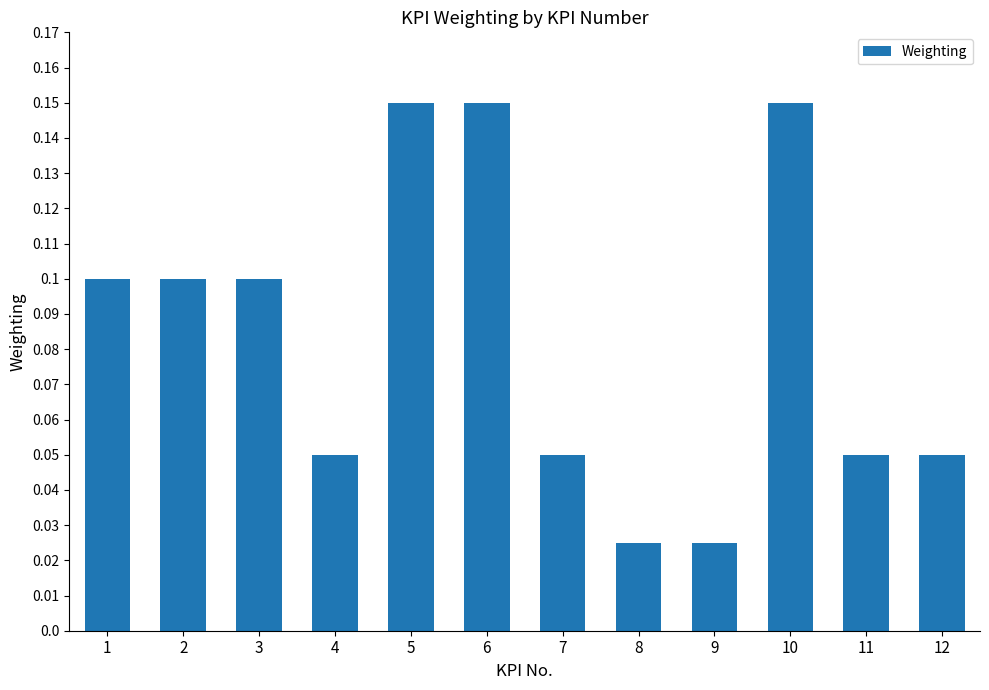

Is it true that the value at 5 is 0.3?

False